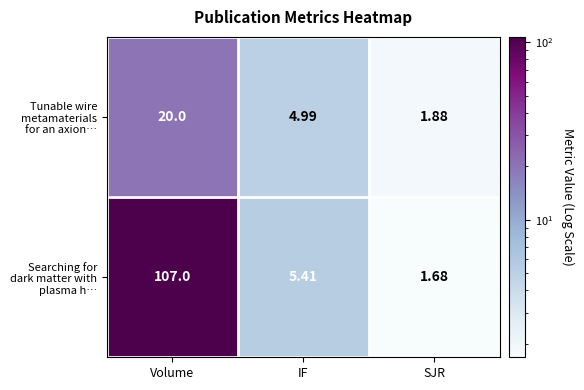

At which category is the sum across all series the highest?

Volume